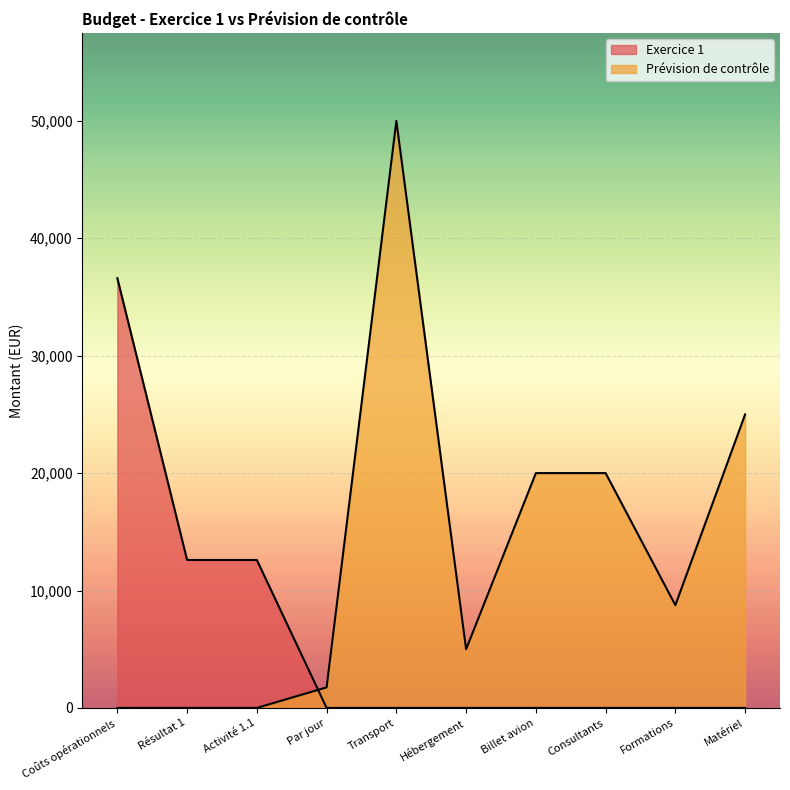

At which category is the sum across all series the highest?

Transport